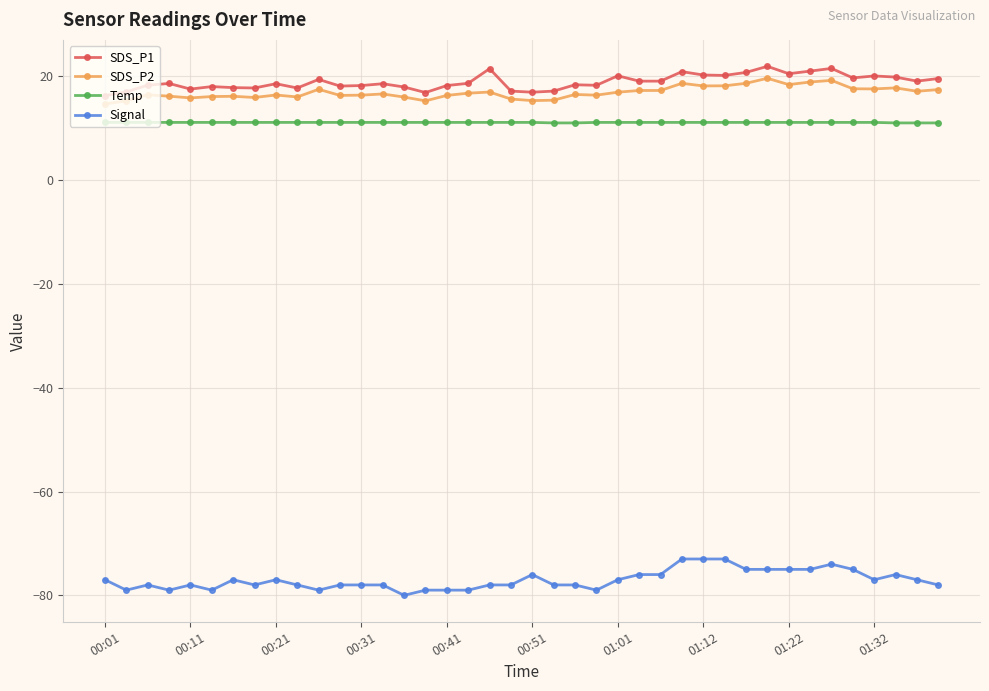

What is the minimum value for Signal?

-80.0